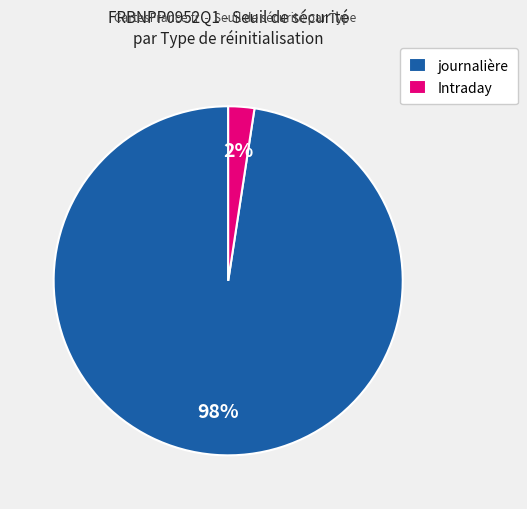

How many segments does this pie chart have?

2